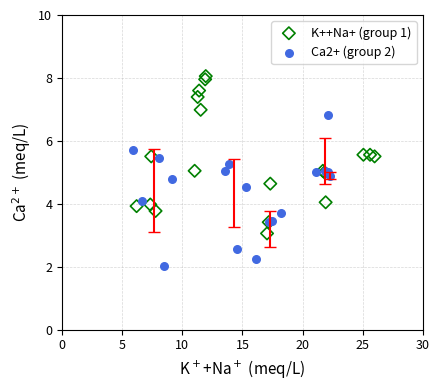

Which series contains the highest Y value?

K++Na+ (group 1)